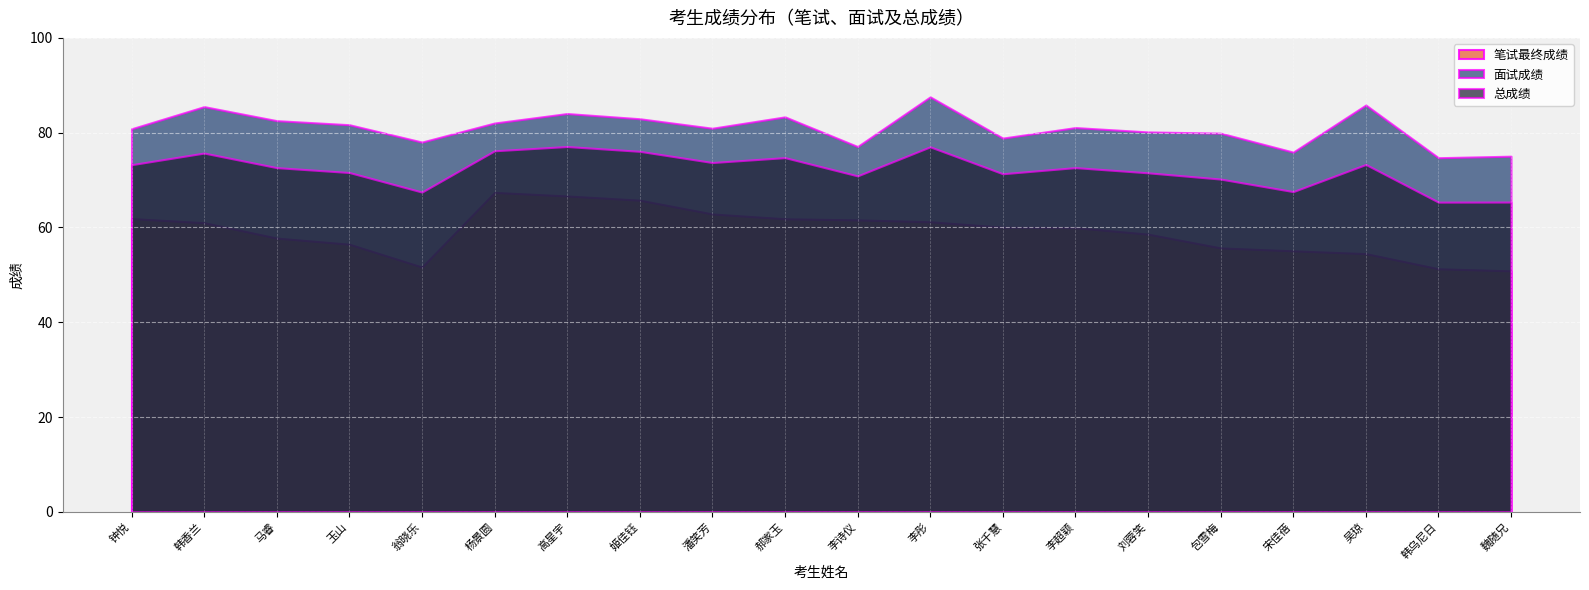

What is the sum of the 总成绩 values at 包雪梅 and 张千慧?

141.6